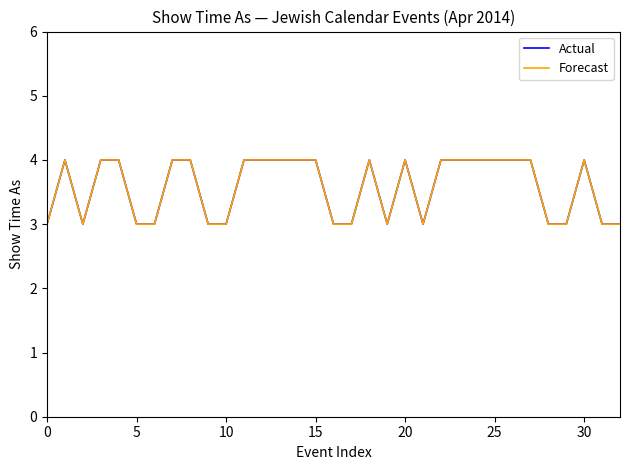

Is this an area chart (filled region under the line)?

No